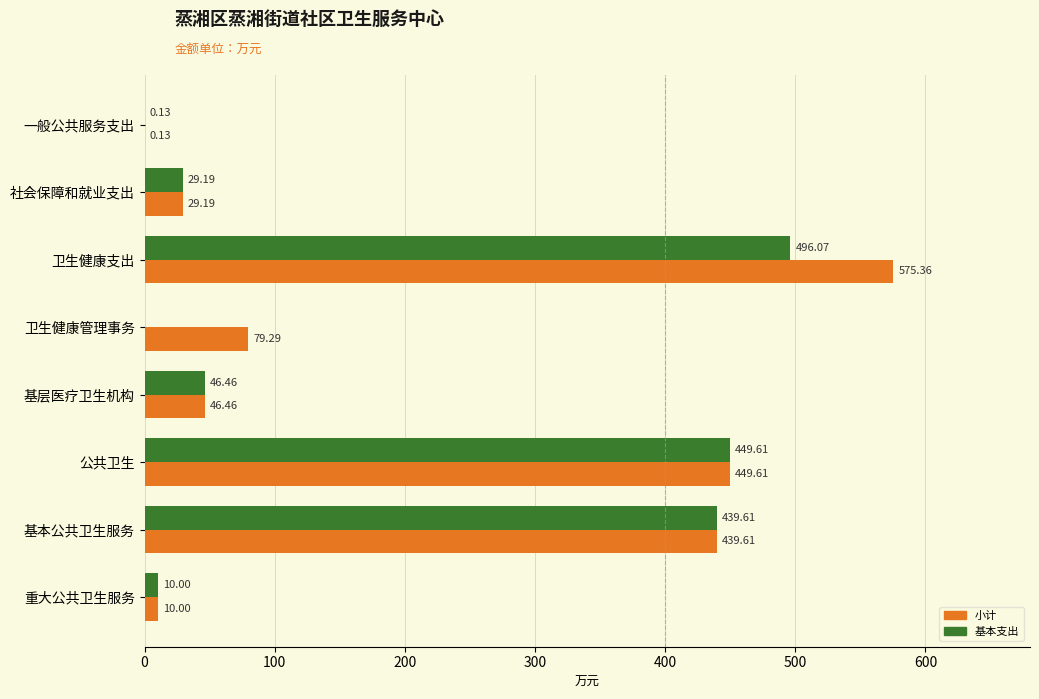

Between 一般公共服务支出 and 卫生健康支出, which series saw the biggest shift?

小计